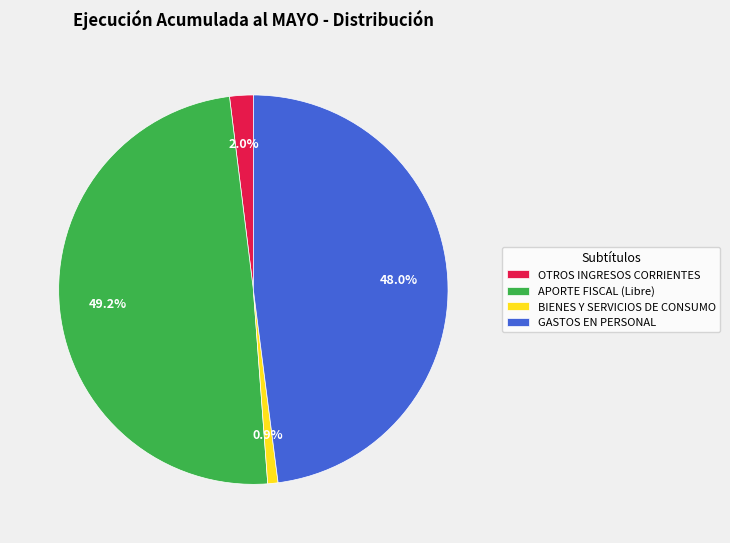

Rank the categories by value from lowest to highest.

BIENES Y SERVICIOS DE CONSUMO, OTROS INGRESOS CORRIENTES, GASTOS EN PERSONAL, APORTE FISCAL (Libre)